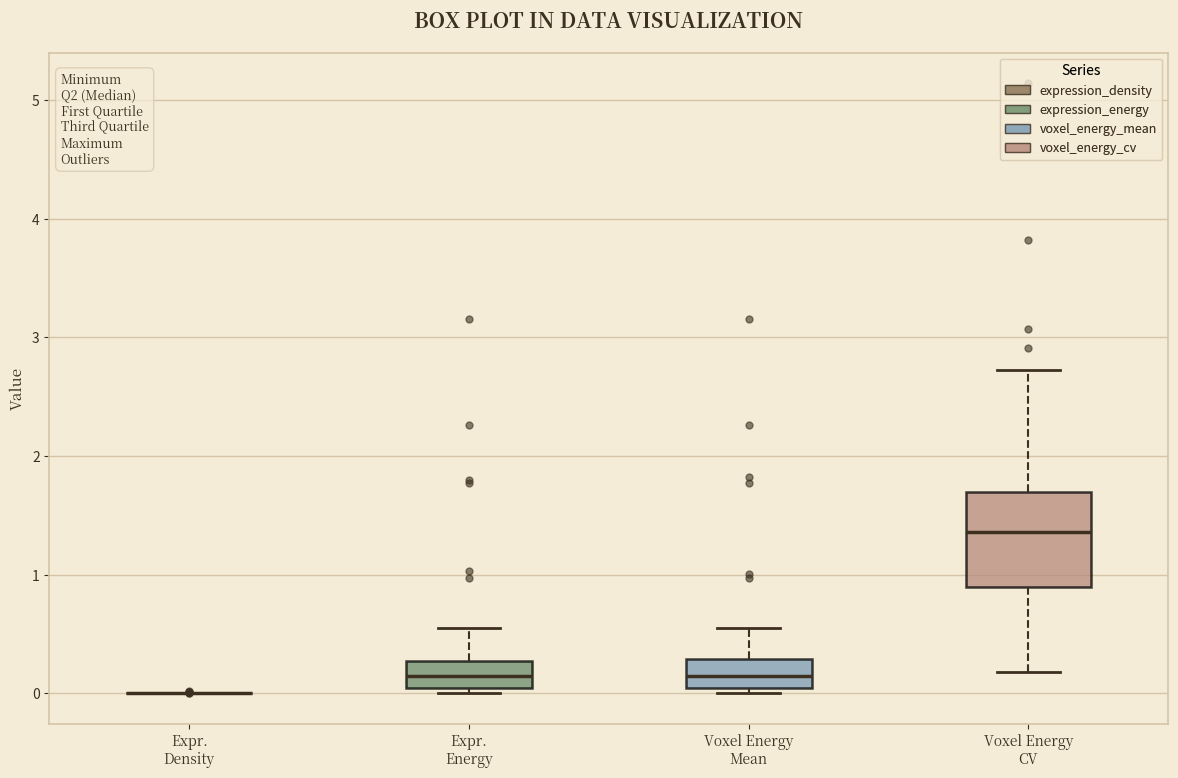

Reading left to right, read every box against the y-axis: the position of its median line, the range the box covers, and the ends of its whiskers. The values are not printed on the chart, so give them approximately, as read against the axis.

Expr. Density: box collapsed to a line at 0.0, whiskers 0.0 to 0.0
Expr. Energy: median 0.1, box 0.0 to 0.3, whiskers 0.0 (just below the box's lower edge) to 0.5
Voxel Energy Mean: median 0.1, box 0.0 to 0.3, whiskers 0.0 (just below the box's lower edge) to 0.5
Voxel Energy CV: median 1.4, box 0.9 to 1.7, whiskers 0.2 to 2.7